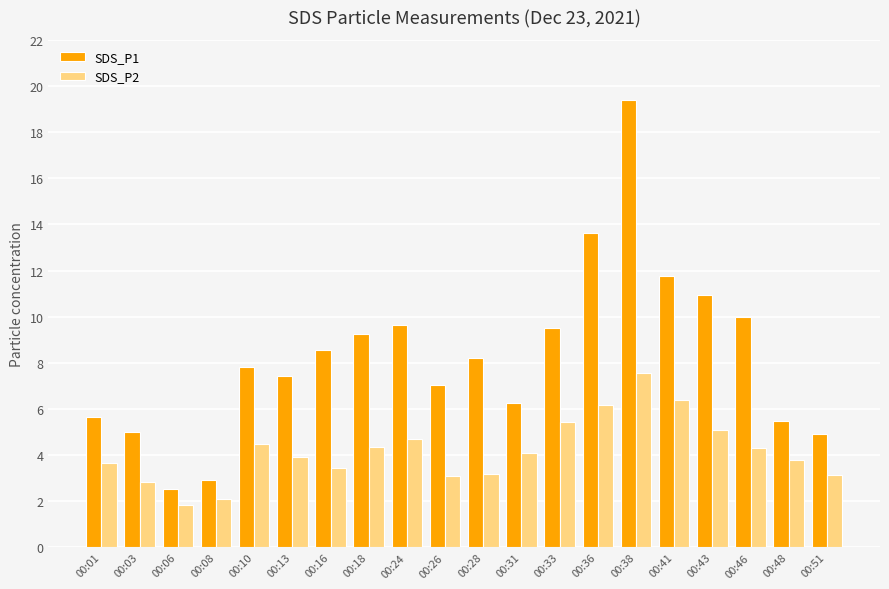

What is the difference between the highest and lowest values at 00:06?

0.7